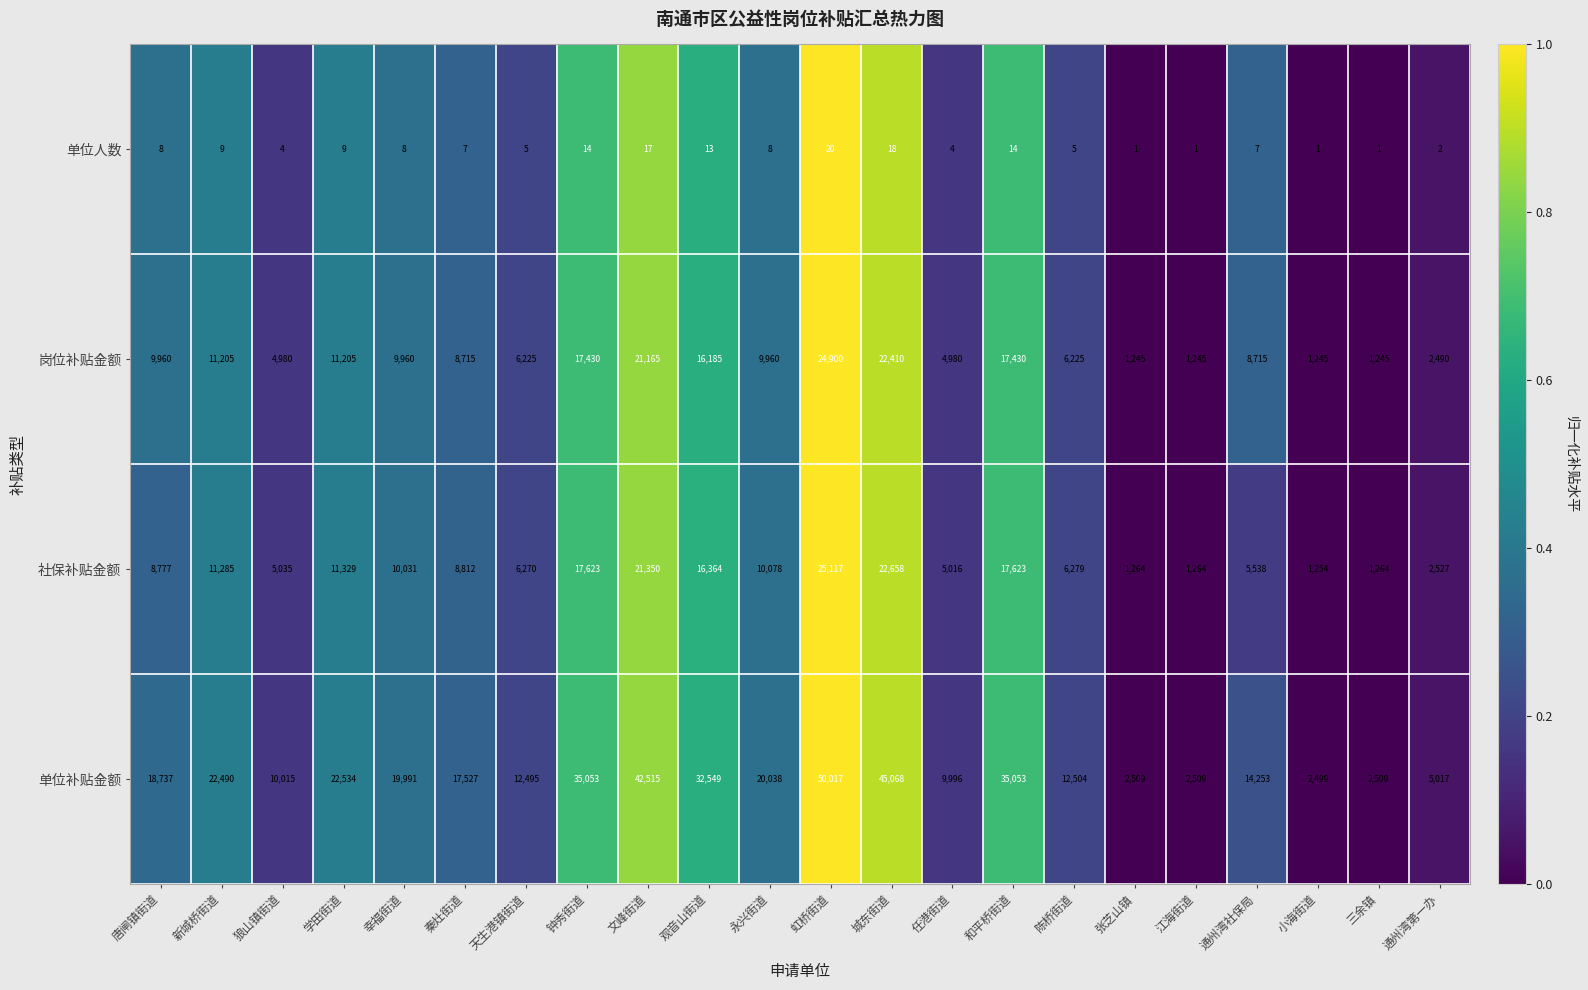

At which category is the sum across all series the highest?

虹桥街道